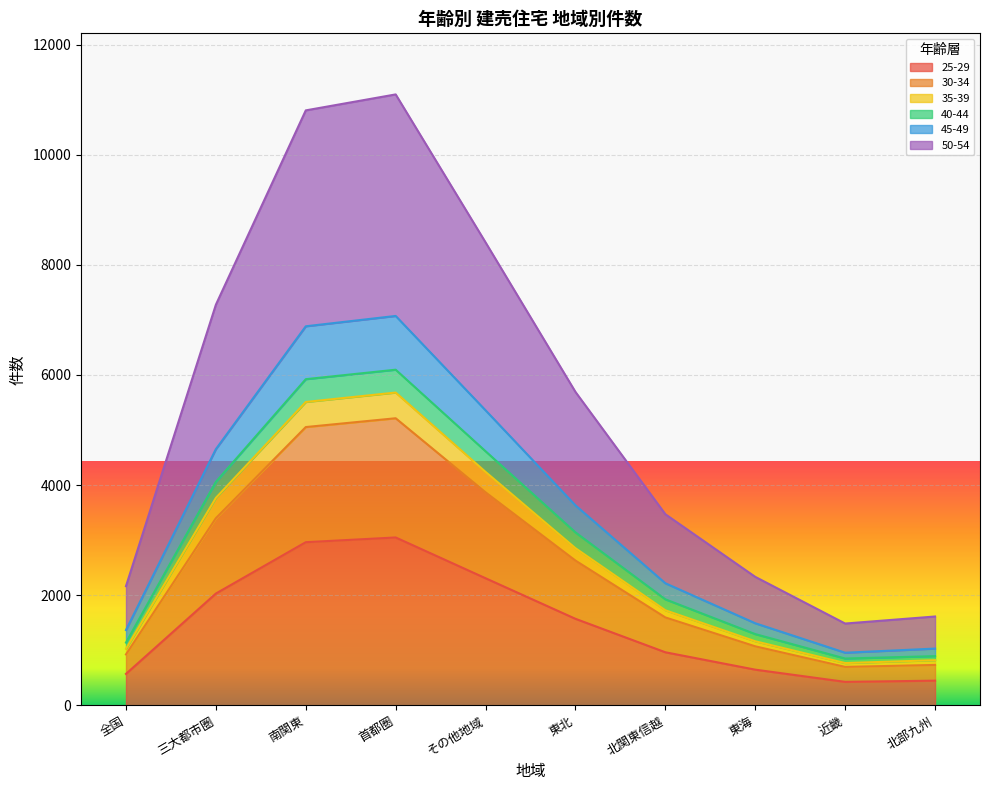

What is the total value across all series at 三大都市圏?

7277